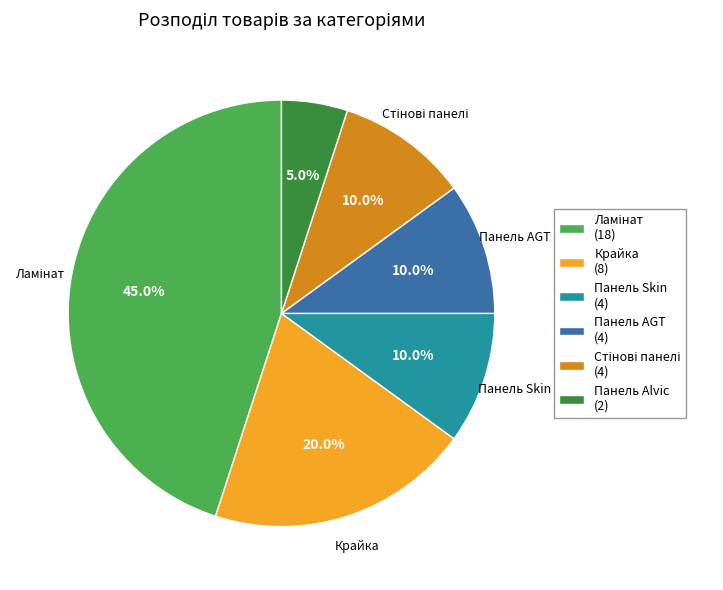

Is there a majority slice in this chart?

No